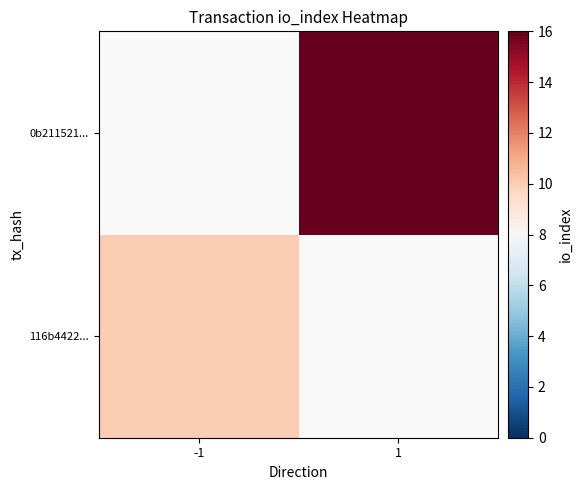

At -1, list the series in order from smallest to largest.

116b4422..., 0b211521...